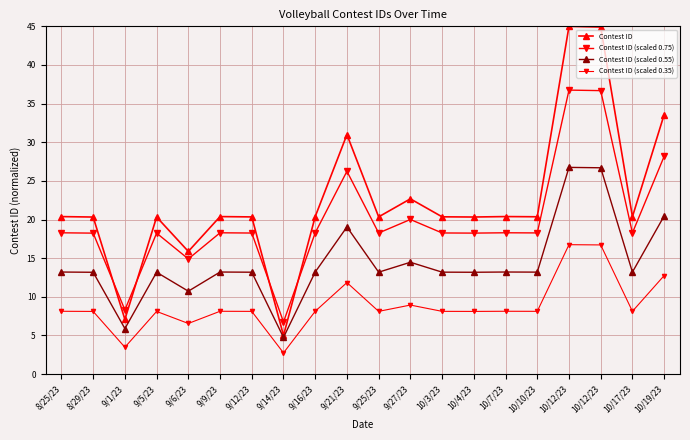

True or false: Contest ID (scaled 0.75) has a value of 18.2 at 8/29/23.

True